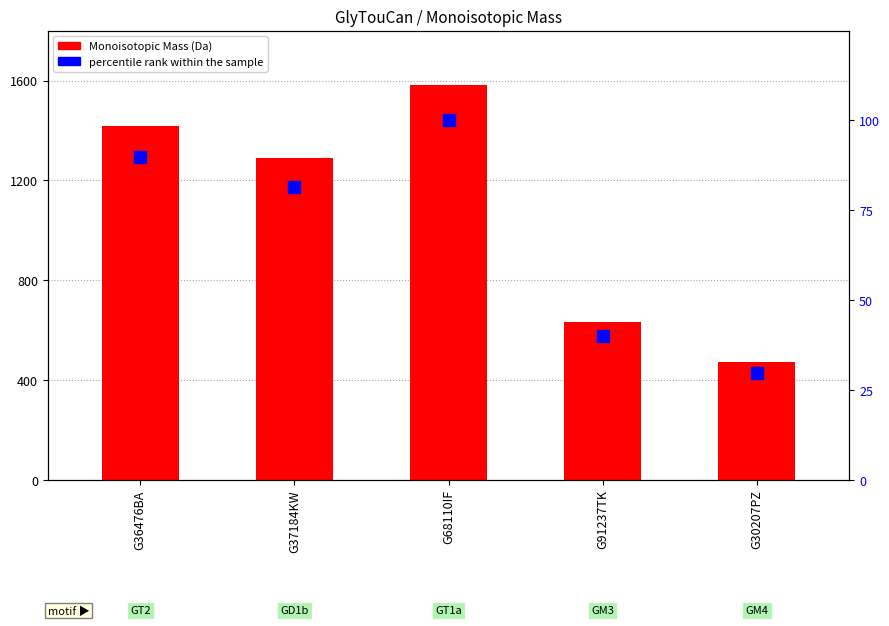

Which series contains the lowest Y value?

percentile rank within the sample